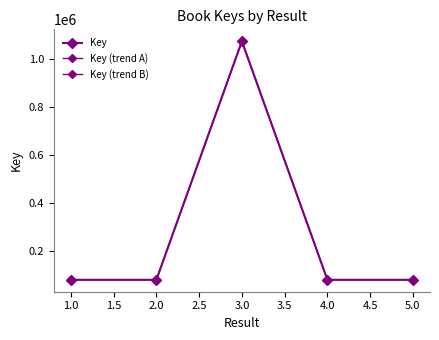

Reading left to right, list all the values displayed in this chart.

1=80166	2=80164	3=1073566	4=80168	5=80170